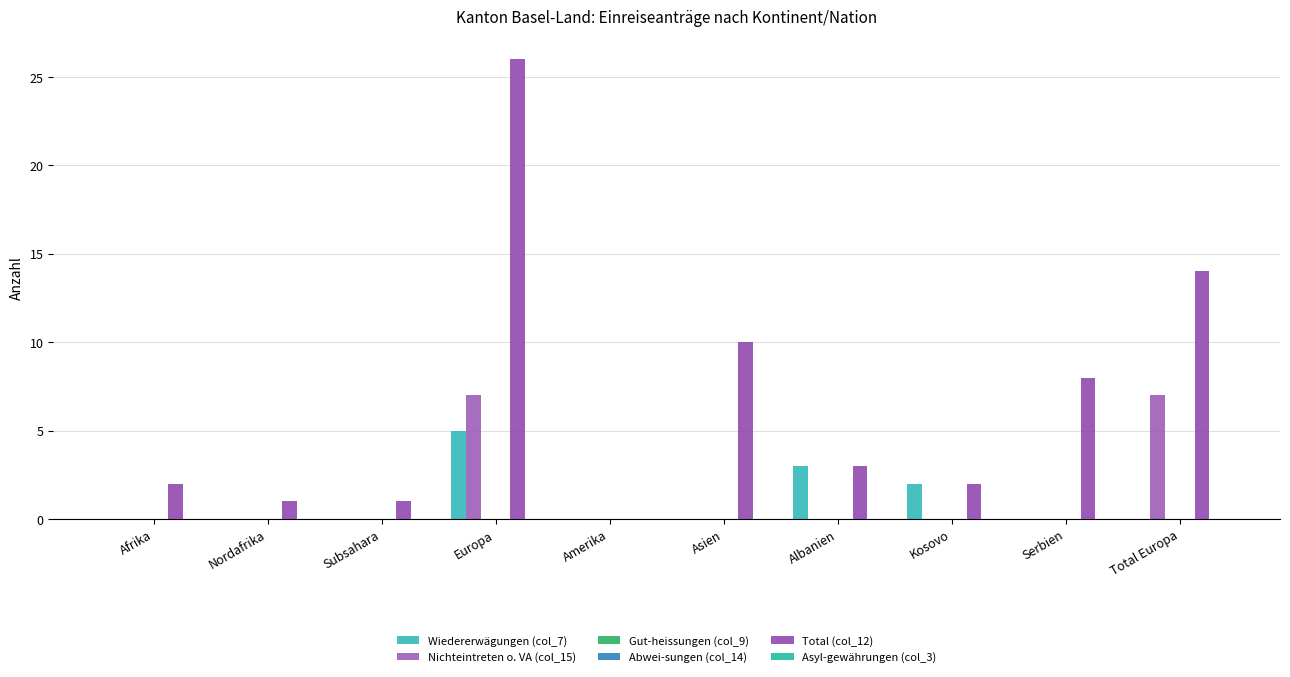

Reading left to right, list all the values displayed in this chart.

Wiedererwägungen (col_7): Afrika=0	Nordafrika=0	Subsahara=0	Europa=5	Amerika=0	Asien=0	Albanien=3	Kosovo=2	Serbien=0	Total Europa=0
Nichteintreten o. VA (col_15): Afrika=0	Nordafrika=0	Subsahara=0	Europa=7	Amerika=0	Asien=0	Albanien=0	Kosovo=0	Serbien=0	Total Europa=7
Gut-heissungen (col_9): Afrika=0	Nordafrika=0	Subsahara=0	Europa=0	Amerika=0	Asien=0	Albanien=0	Kosovo=0	Serbien=0	Total Europa=0
Abwei-sungen (col_14): Afrika=0	Nordafrika=0	Subsahara=0	Europa=0	Amerika=0	Asien=0	Albanien=0	Kosovo=0	Serbien=0	Total Europa=0
Total (col_12): Afrika=2	Nordafrika=1	Subsahara=1	Europa=26	Amerika=0	Asien=10	Albanien=3	Kosovo=2	Serbien=8	Total Europa=14
Asyl-gewährungen (col_3): Afrika=0	Nordafrika=0	Subsahara=0	Europa=0	Amerika=0	Asien=0	Albanien=0	Kosovo=0	Serbien=0	Total Europa=0